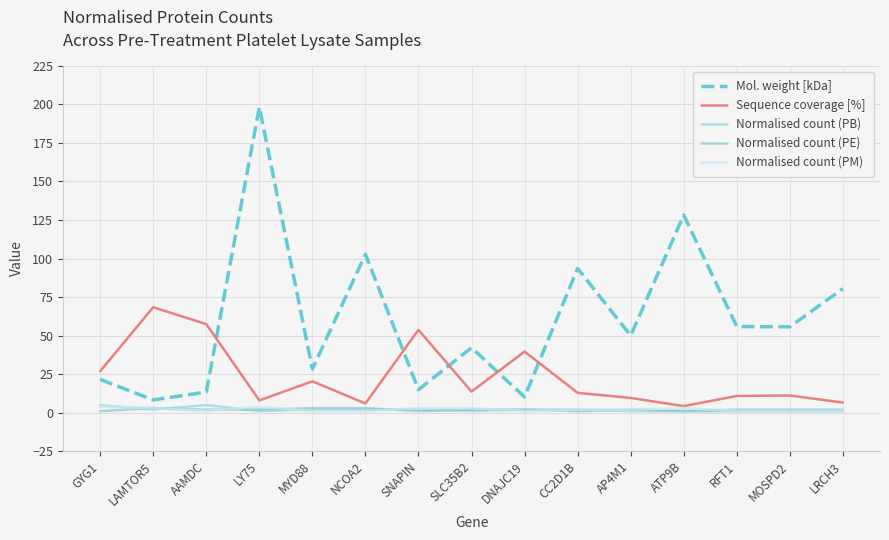

At how many categories does at least one series exceed 93?

4